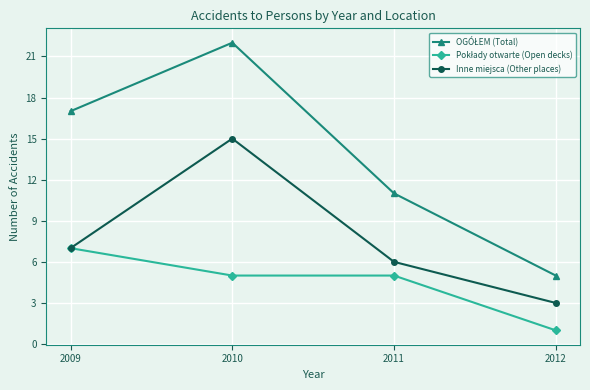

How many series are shown in this chart?

3